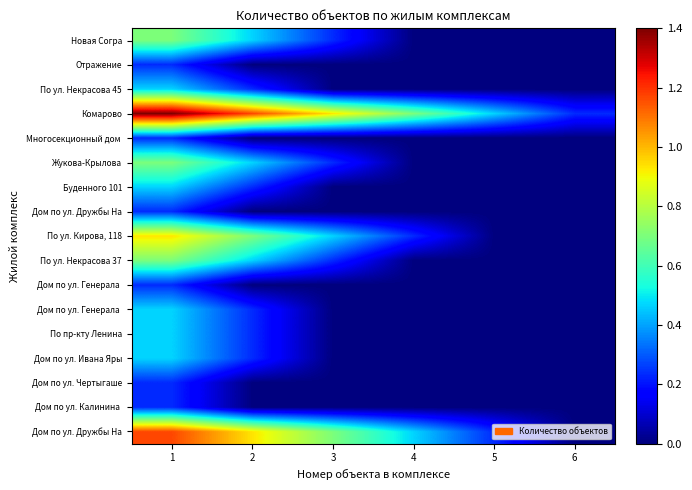

At how many categories does at least one series exceed 1?

2